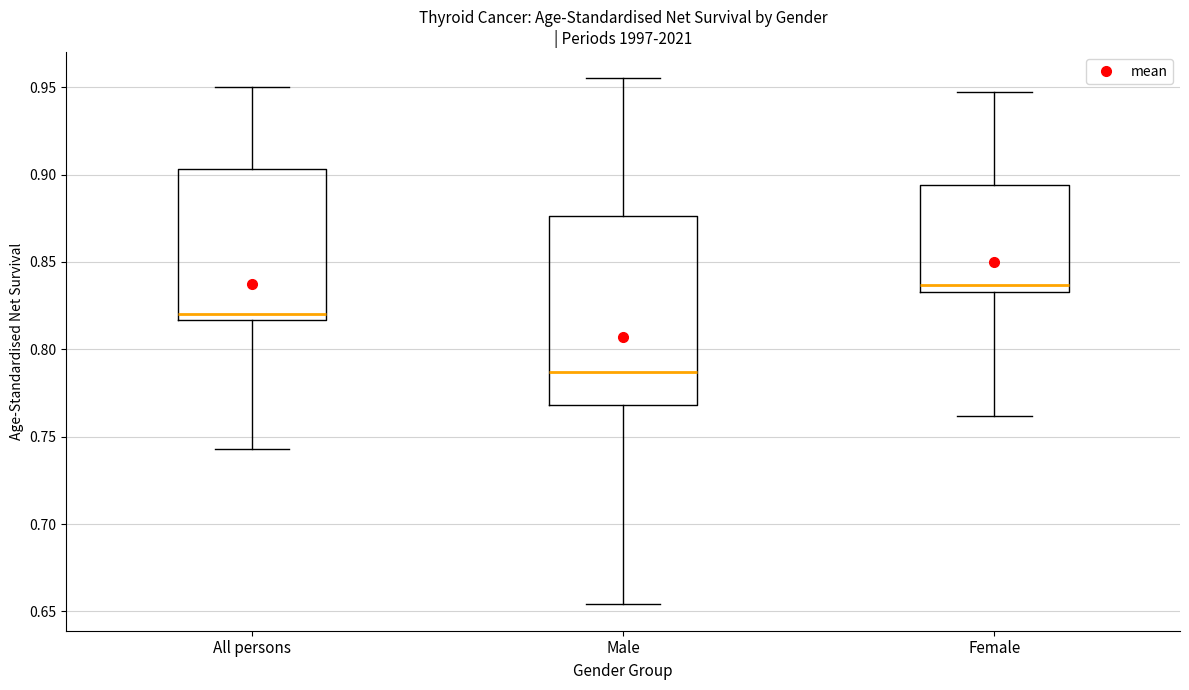

Which box has the lowest median line?

Male